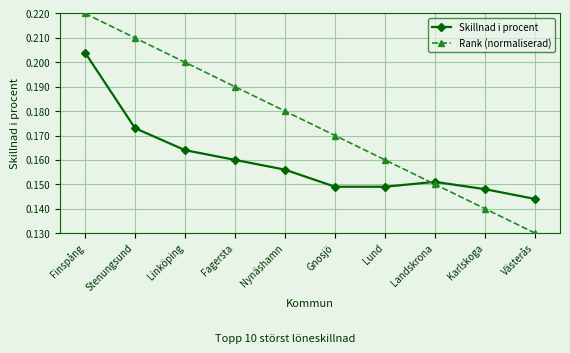

At which label is Rank (normaliserad) closest to 0?

Västerås